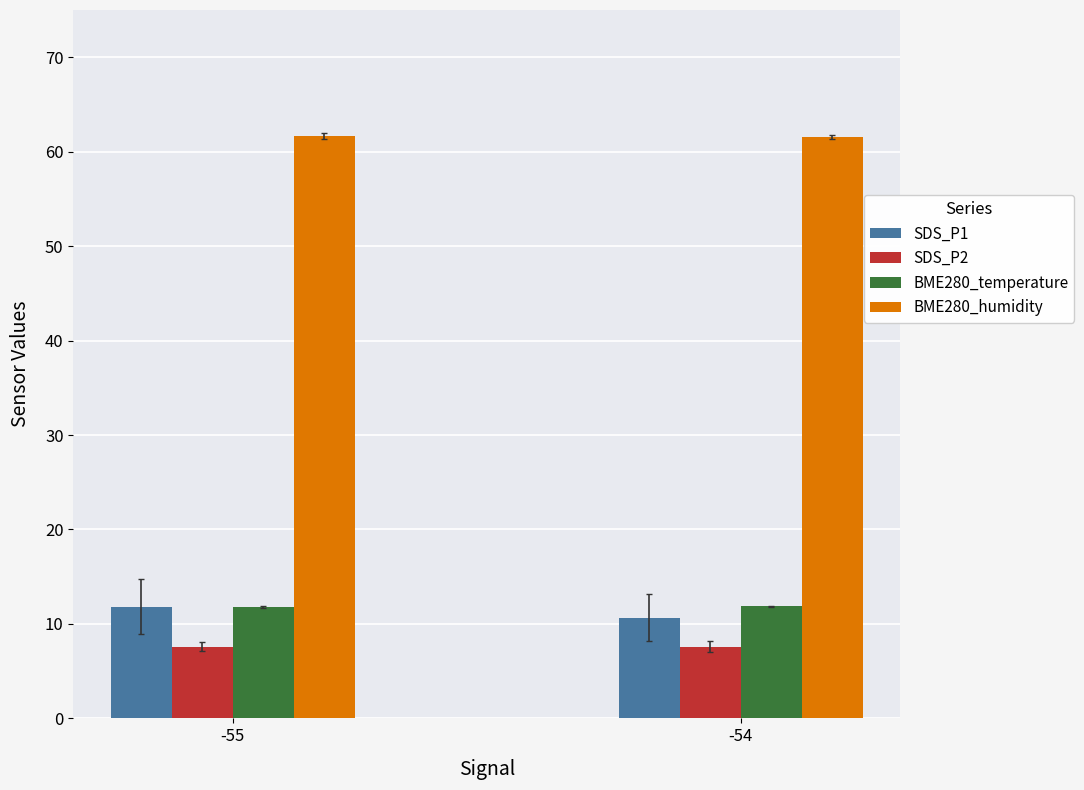

What is the sum of all BME280_humidity values?

123.3